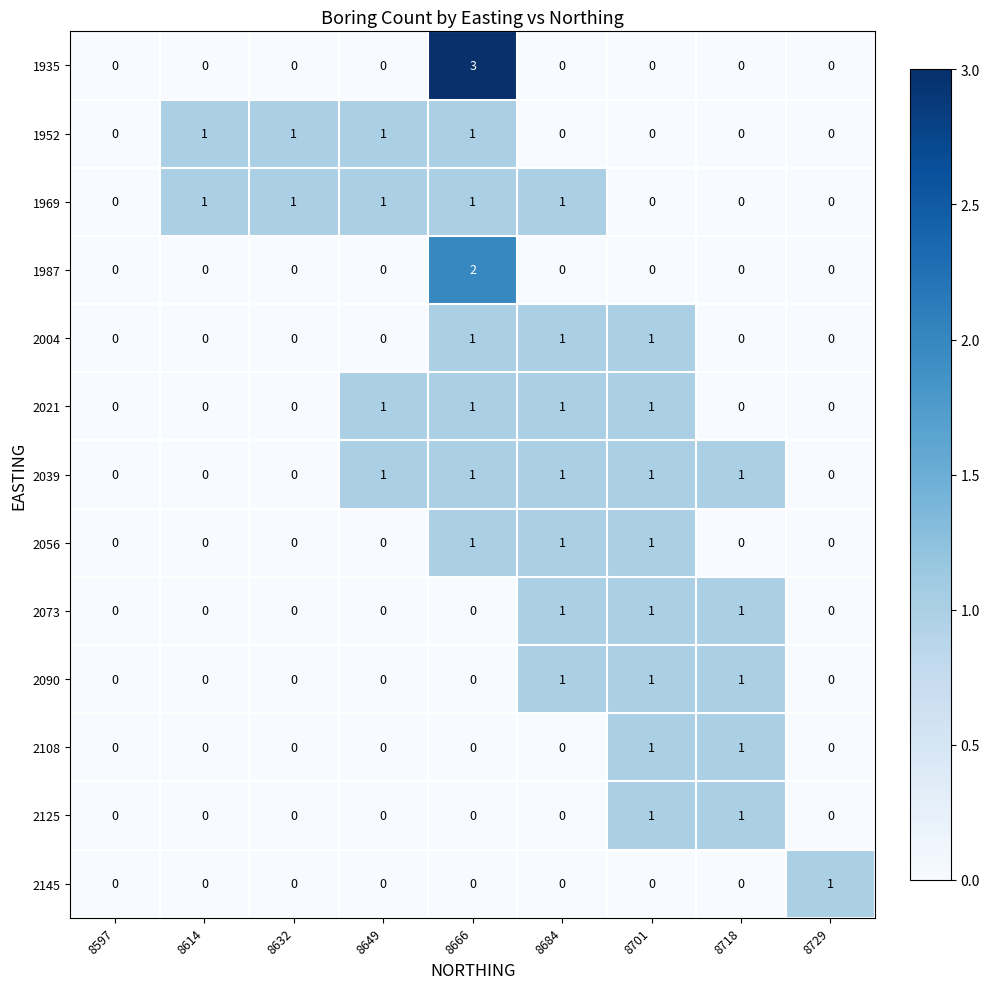

The value of 2073 at 8597 is 0. True or false?

True